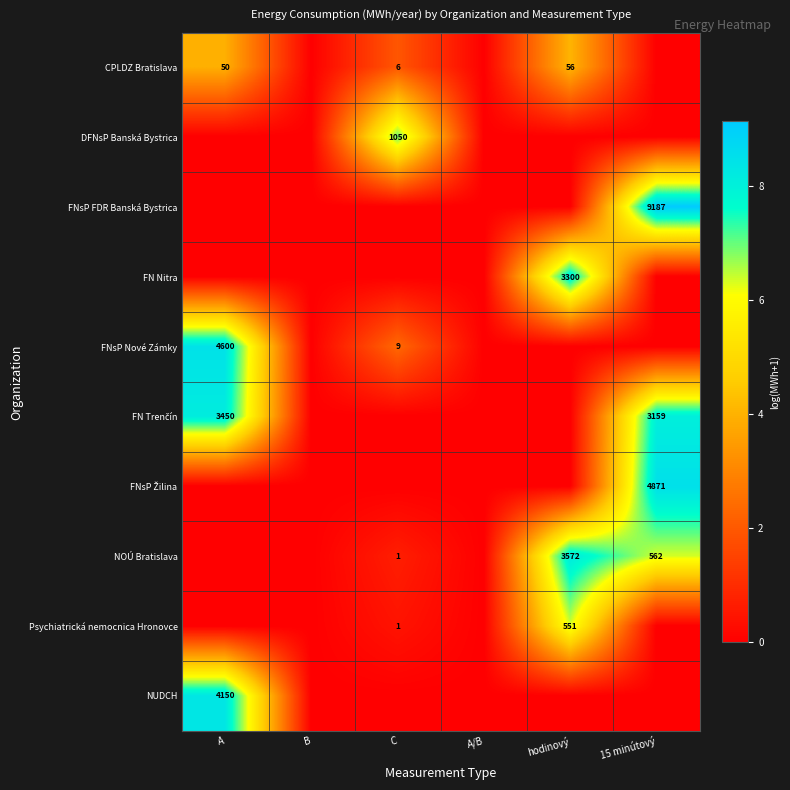

What is the spread (max minus min) of values at C?

7.0